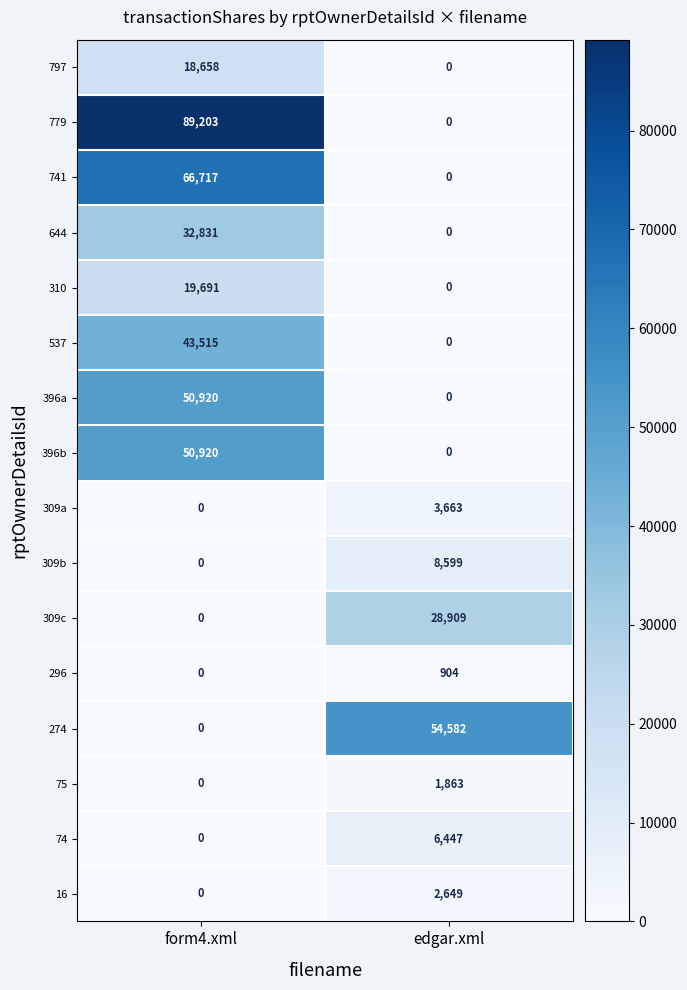

What is the average value of the 396b series?

25460